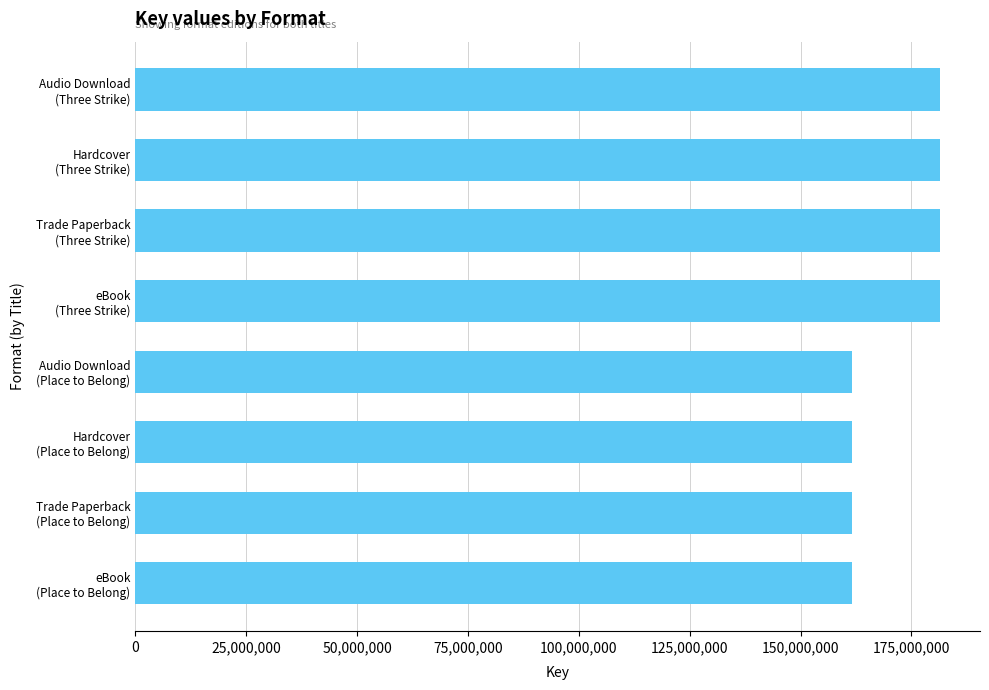

What is the smallest value displayed?

161688834